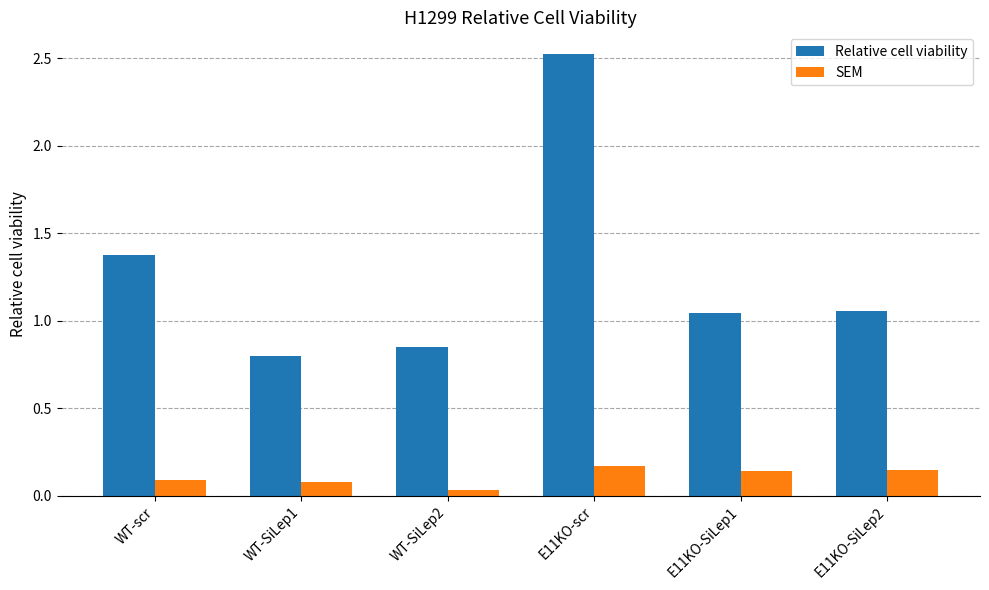

The SEM series shows 0.1 at E11KO-SiLep1. True or false?

True